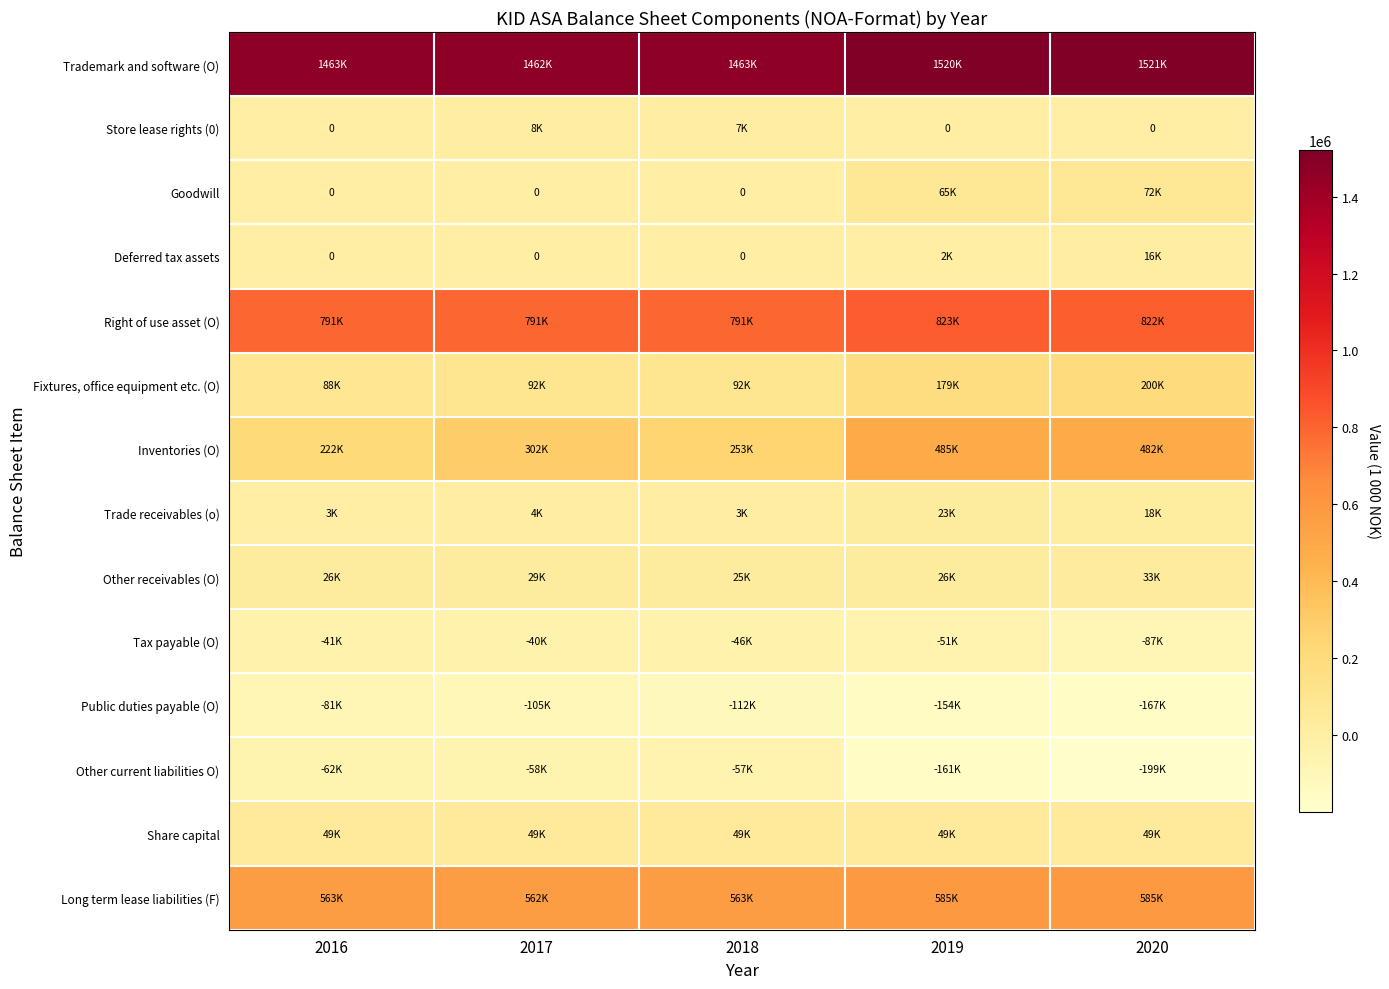

Between 2016 and 2020, which series saw the biggest shift?

Inventories (O)